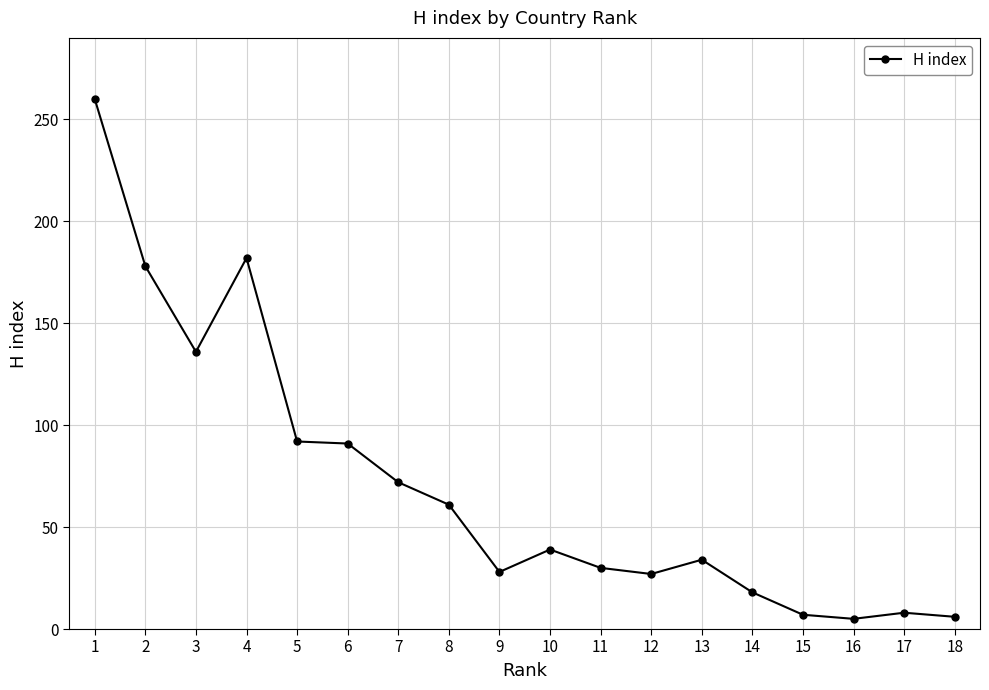

What is the maximum value shown in the chart?

260